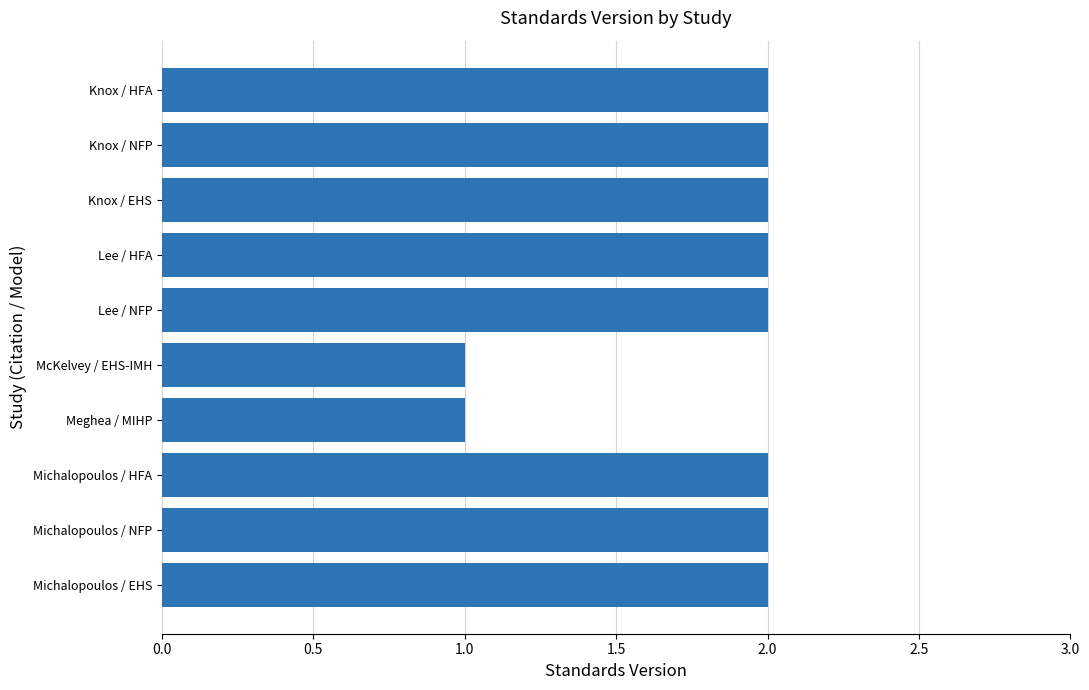

Is it true that the value at Knox / NFP is 4?

False